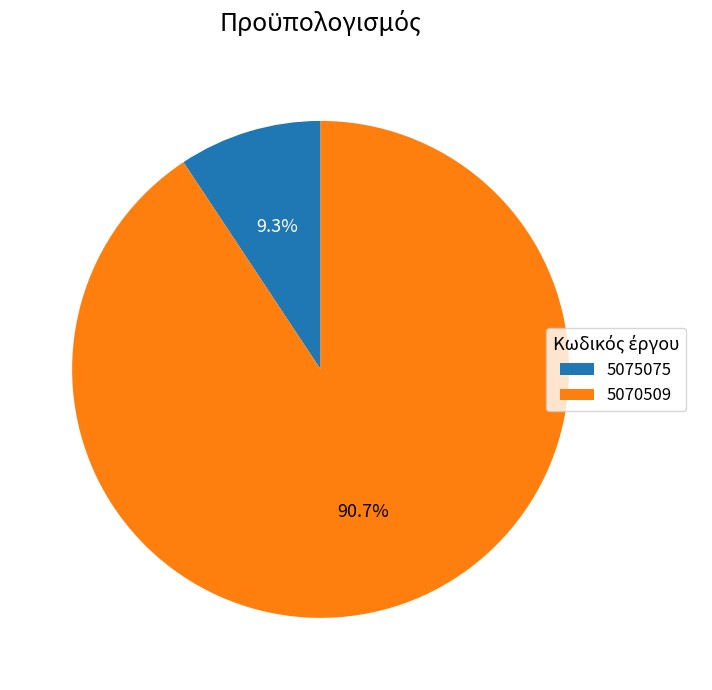

Which slice represents more than half of the pie?

5070509